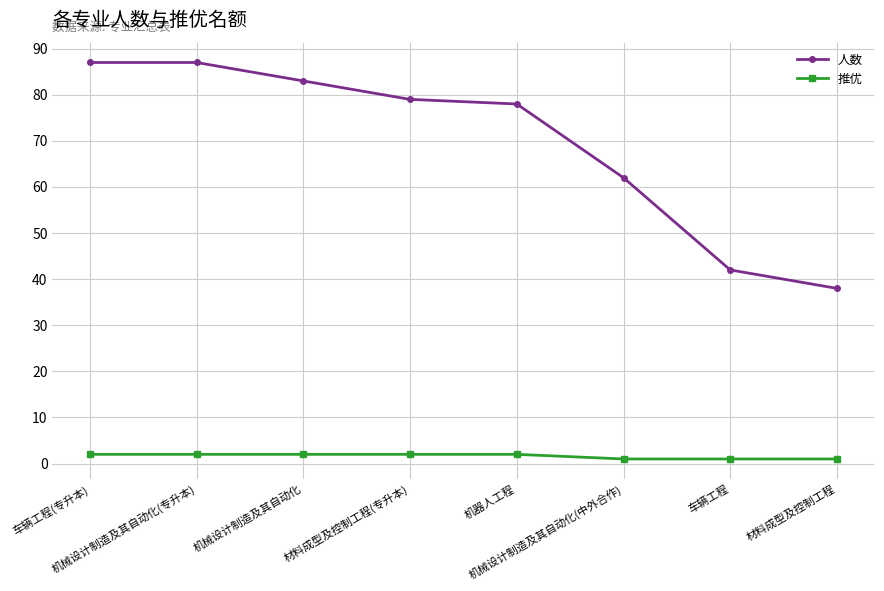

What is the difference between the 人数 values at 车辆工程 and 材料成型及控制工程?

4